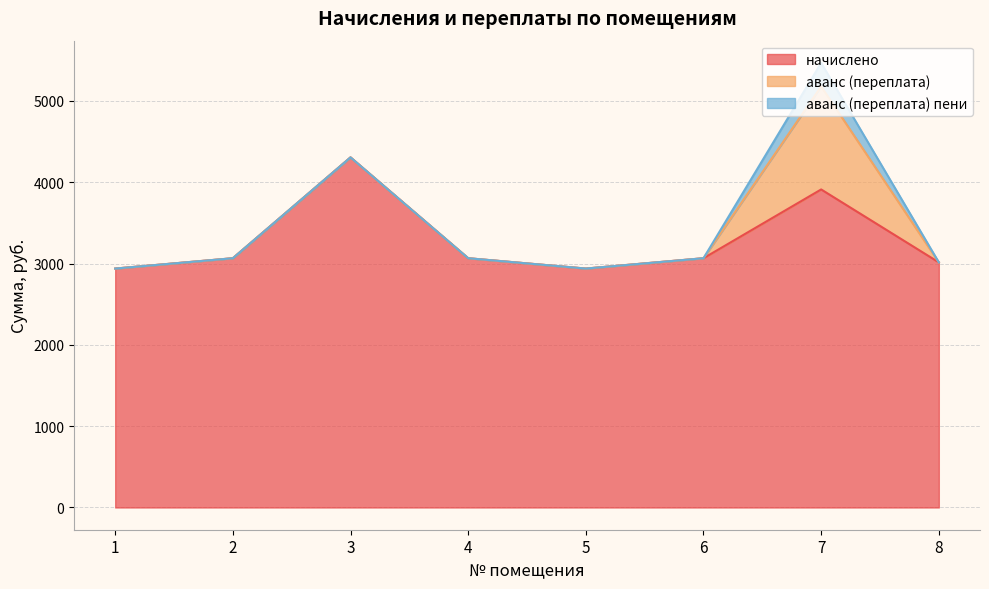

In начислено, how many points are lower than both neighbors (excluding endpoints)?

1